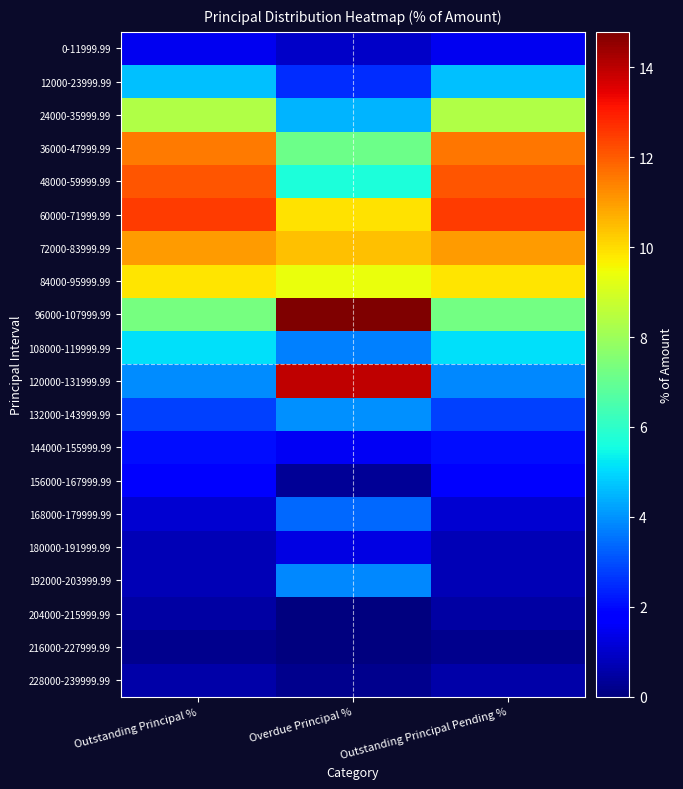

Rank the series by their maximum value, from highest to lowest.

96000-107999.99, 120000-131999.99, 60000-71999.99, 48000-59999.99, 36000-47999.99, 72000-83999.99, 84000-95999.99, 24000-35999.99, 108000-119999.99, 12000-23999.99, 132000-143999.99, 192000-203999.99, 168000-179999.99, 144000-155999.99, 156000-167999.99, 0-11999.99, 180000-191999.99, 228000-239999.99, 204000-215999.99, 216000-227999.99